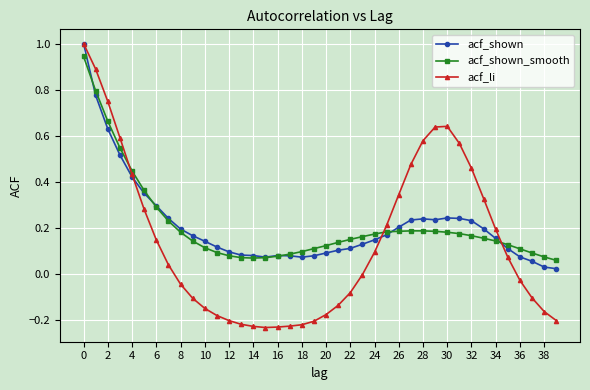

Which series has the largest range (max minus min)?

acf_li